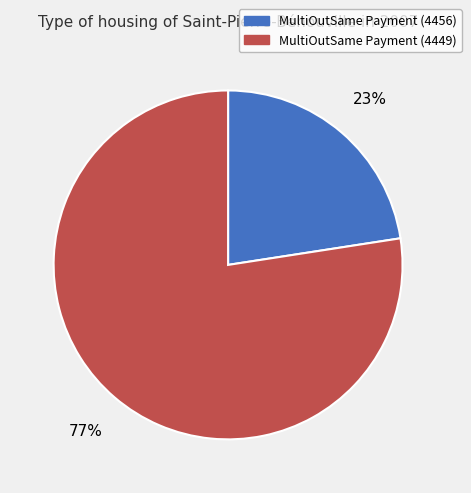

True or false: MultiOutSame Payment (4449) accounts for 77% of the total.

True